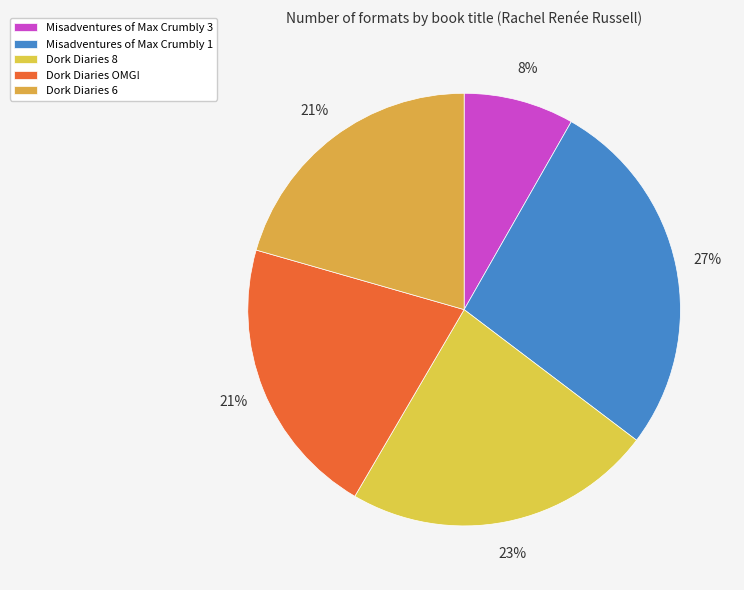

The Dork Diaries 6 slice represents 21% of the pie. True or false?

True